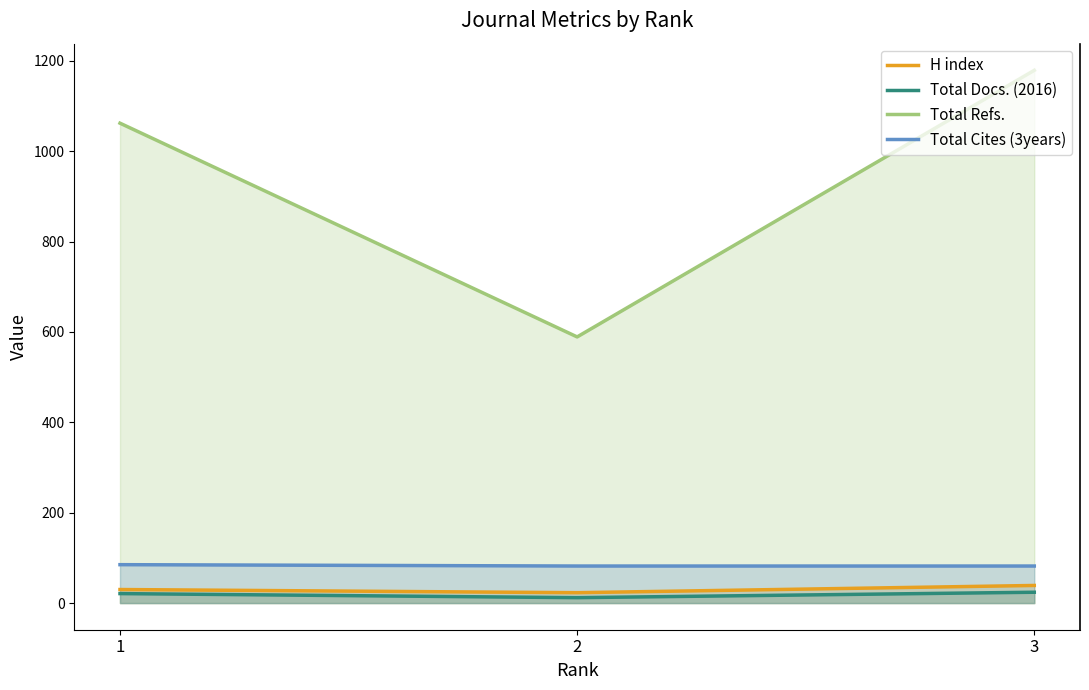

What is the sum of all Total Docs. (2016) values?

57